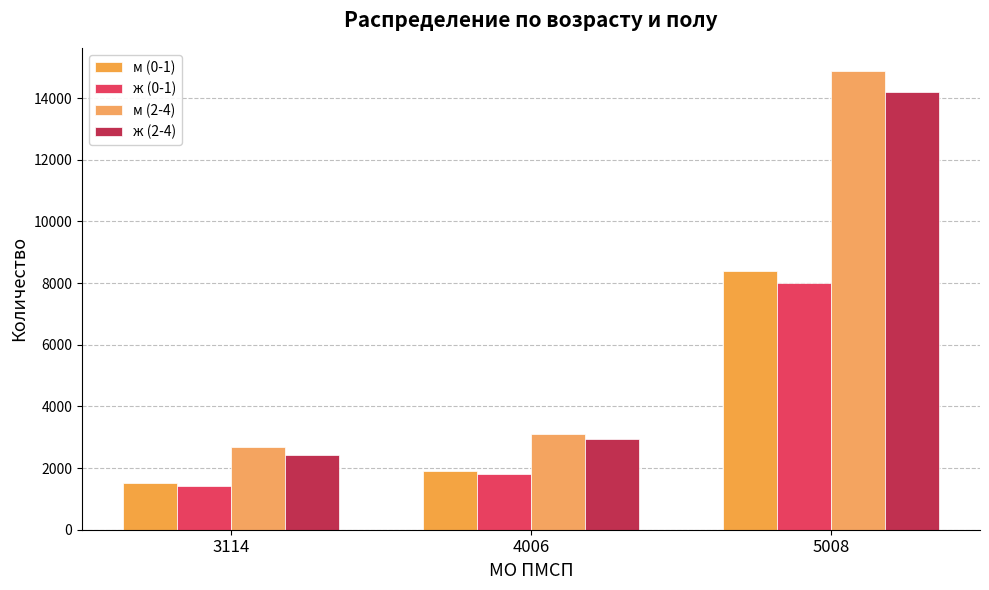

True or false: м (0-1) has a value of 8396.0 at 5008.

True